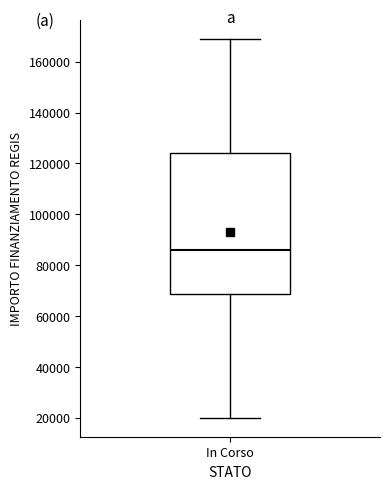

Read this box plot against the y-axis: the position of the median line, the range covered by the box, and the ends of both whiskers. The values are not printed on the chart, so give them approximately, as read against the axis.

median 86000, box 68000 to 124000, whiskers 20000 to 168000